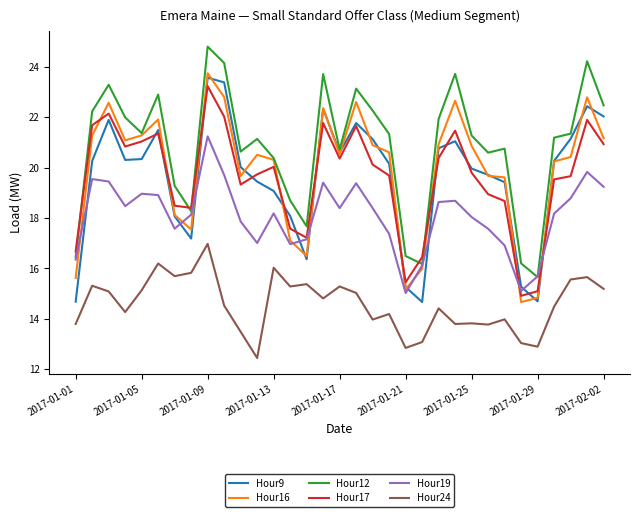

What is the maximum value shown in the chart?

24.8